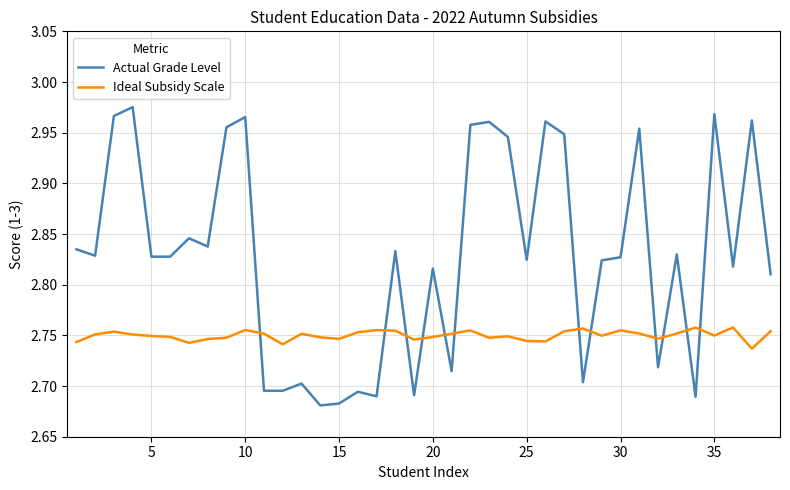

Which series has the largest total across all categories?

Actual Grade Level